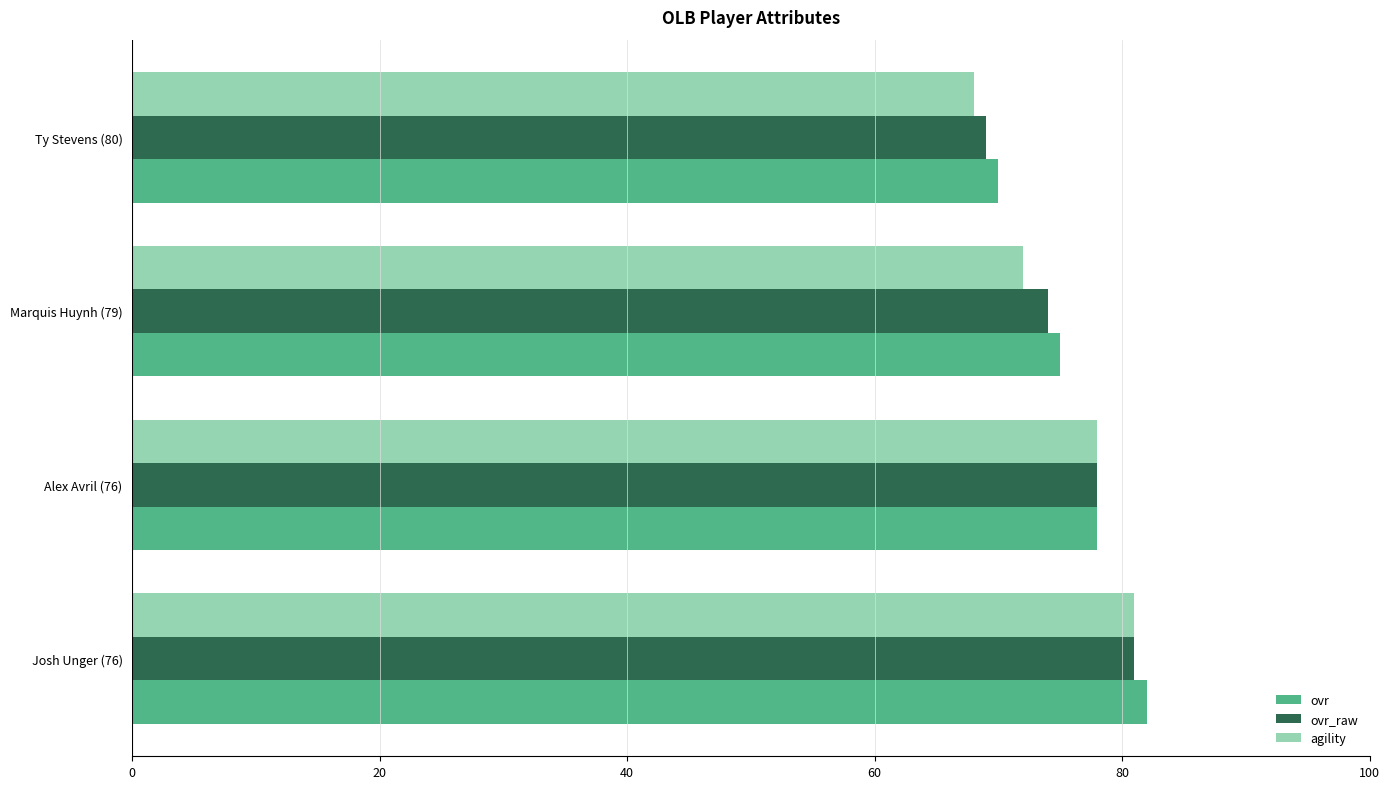

What is the minimum value for ovr?

70